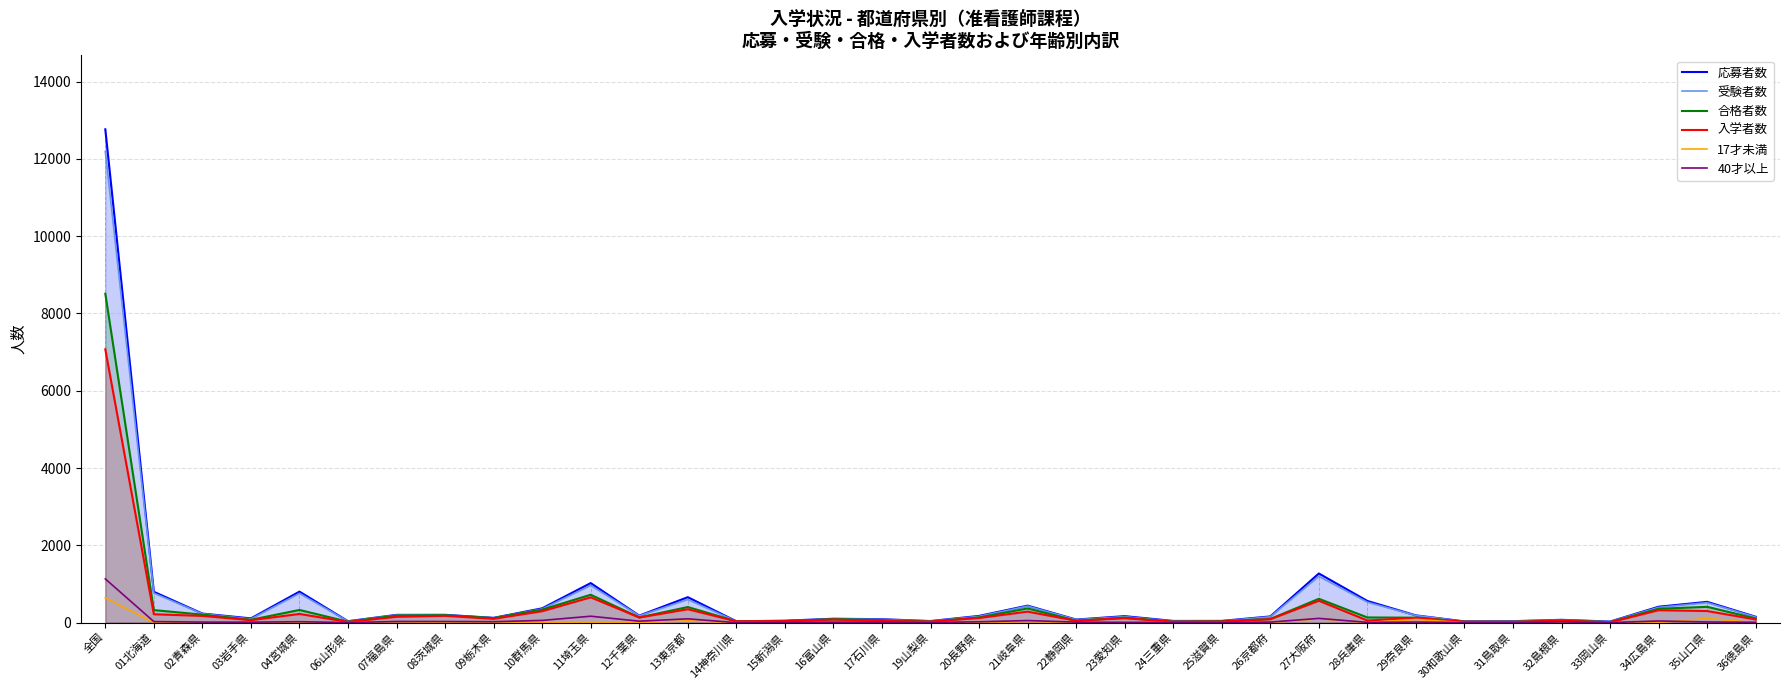

Where is the first local minimum for 受験者数?

03岩手県